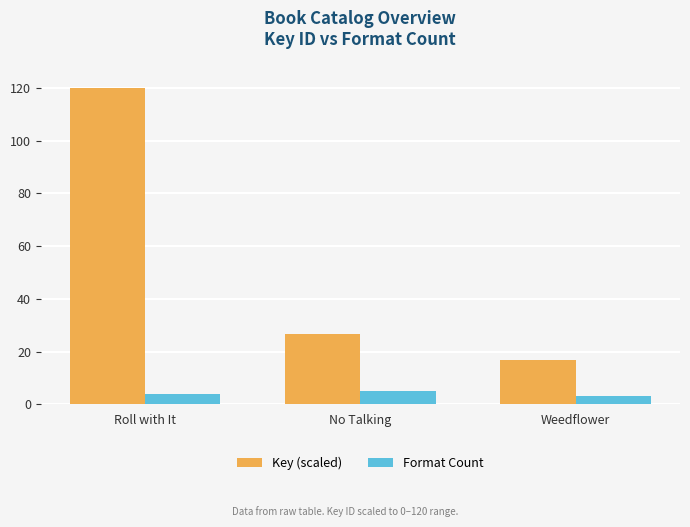

What value does the Format Count series have at No Talking?

5.0